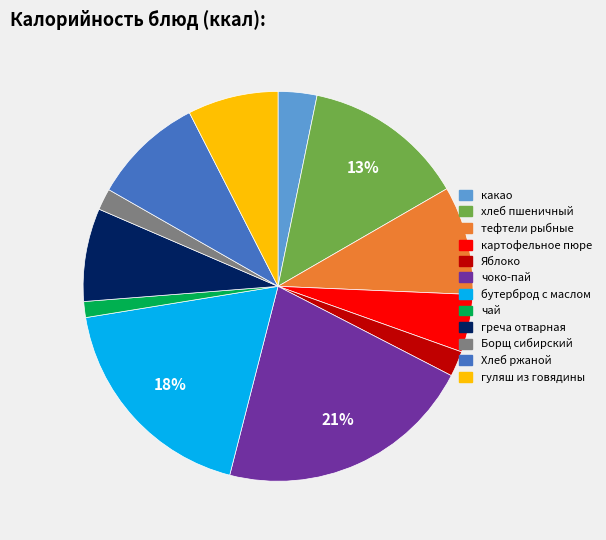

Does any single category account for the majority?

No